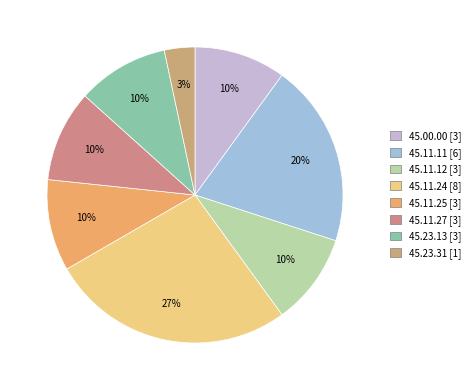

How many slices are in this pie chart?

8